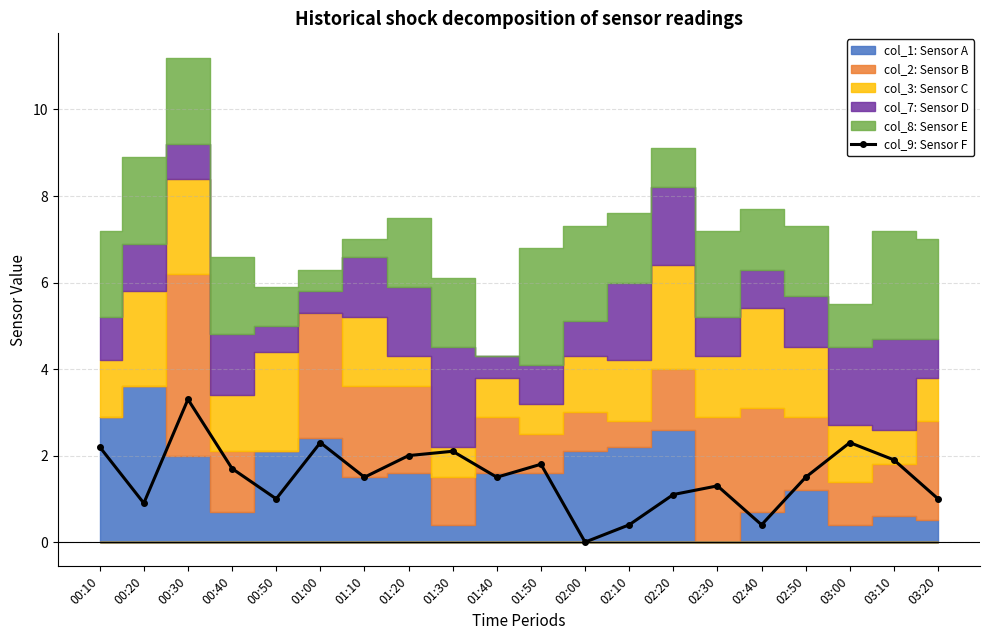

Rank the categories by value from lowest to highest.

02:00, 02:10, 02:40, 00:20, 00:50, 03:20, 02:20, 02:30, 01:10, 01:40, 02:50, 00:40, 01:50, 03:10, 01:20, 01:30, 00:10, 01:00, 03:00, 00:30